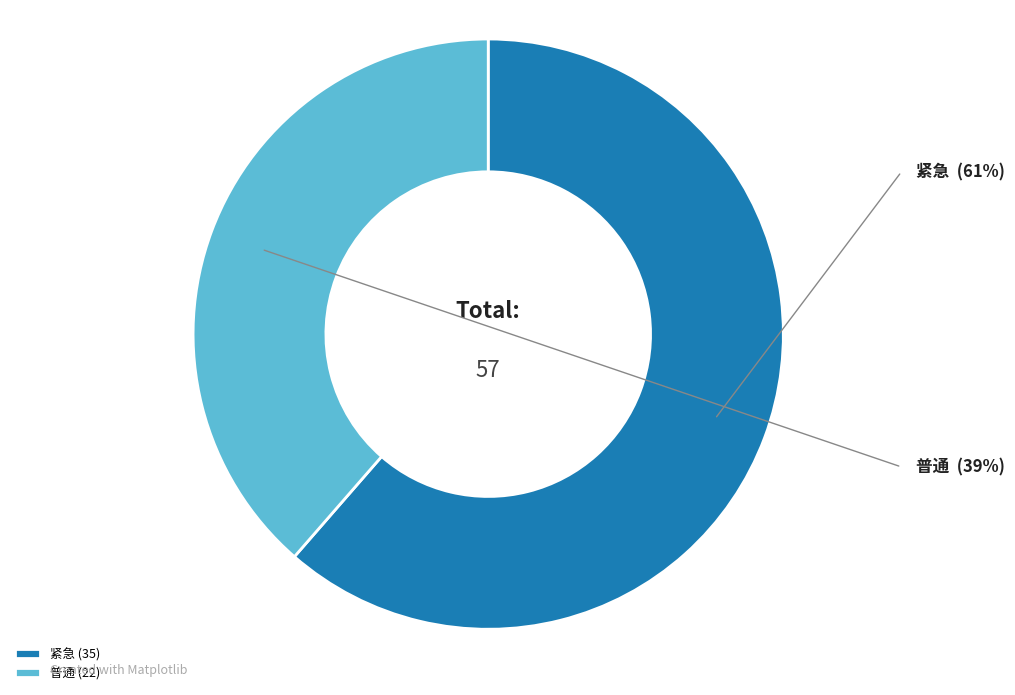

Which has a higher value, 紧急 or 普通?

紧急